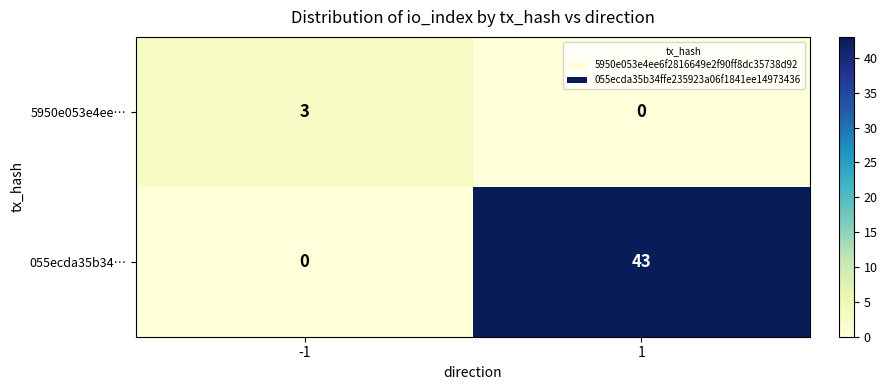

List the labels in order of 5950e053e4ee… value, smallest first.

1, -1